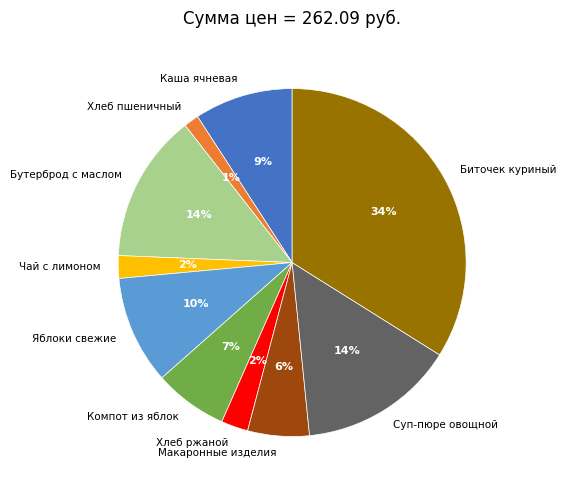

Does Яблоки свежие account for over 50% of the chart?

No